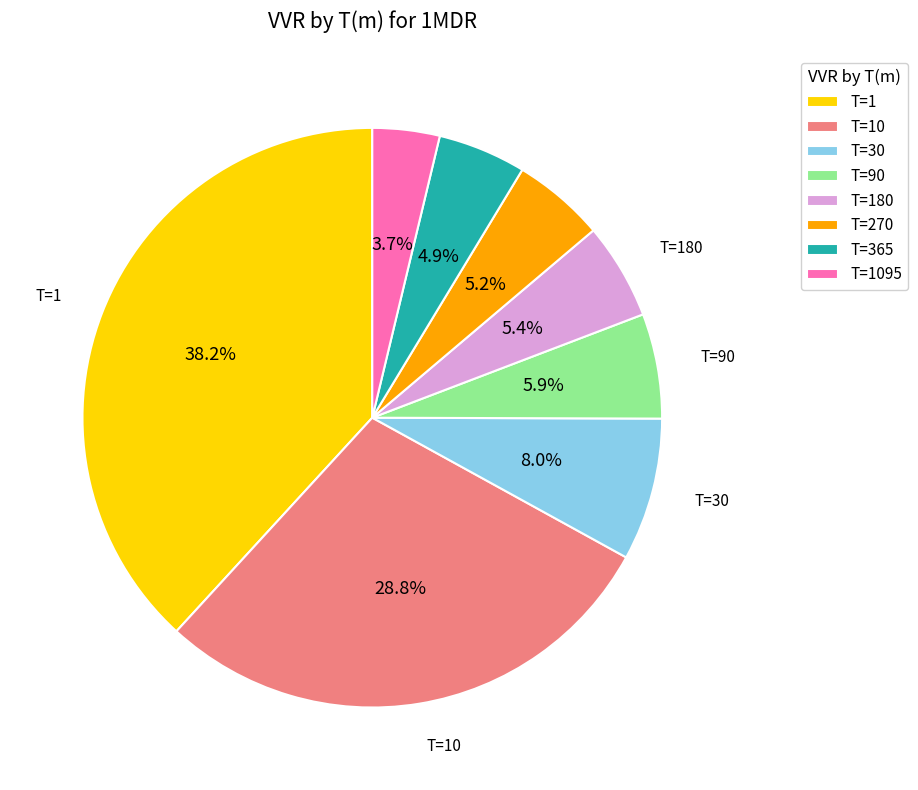

Does any single category account for the majority?

No